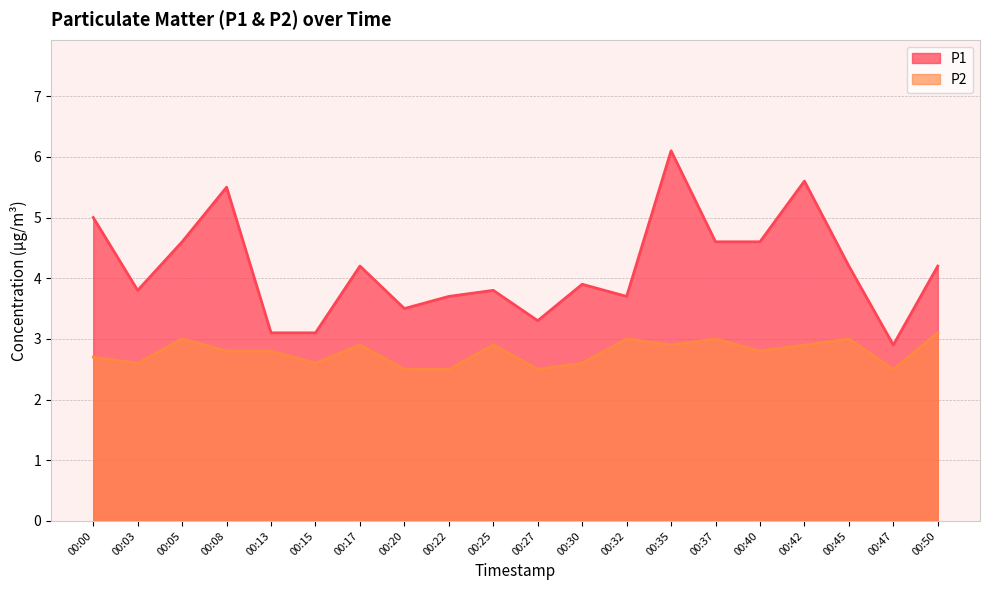

True or false: P1 has a value of 3.8 at 00:25.

True